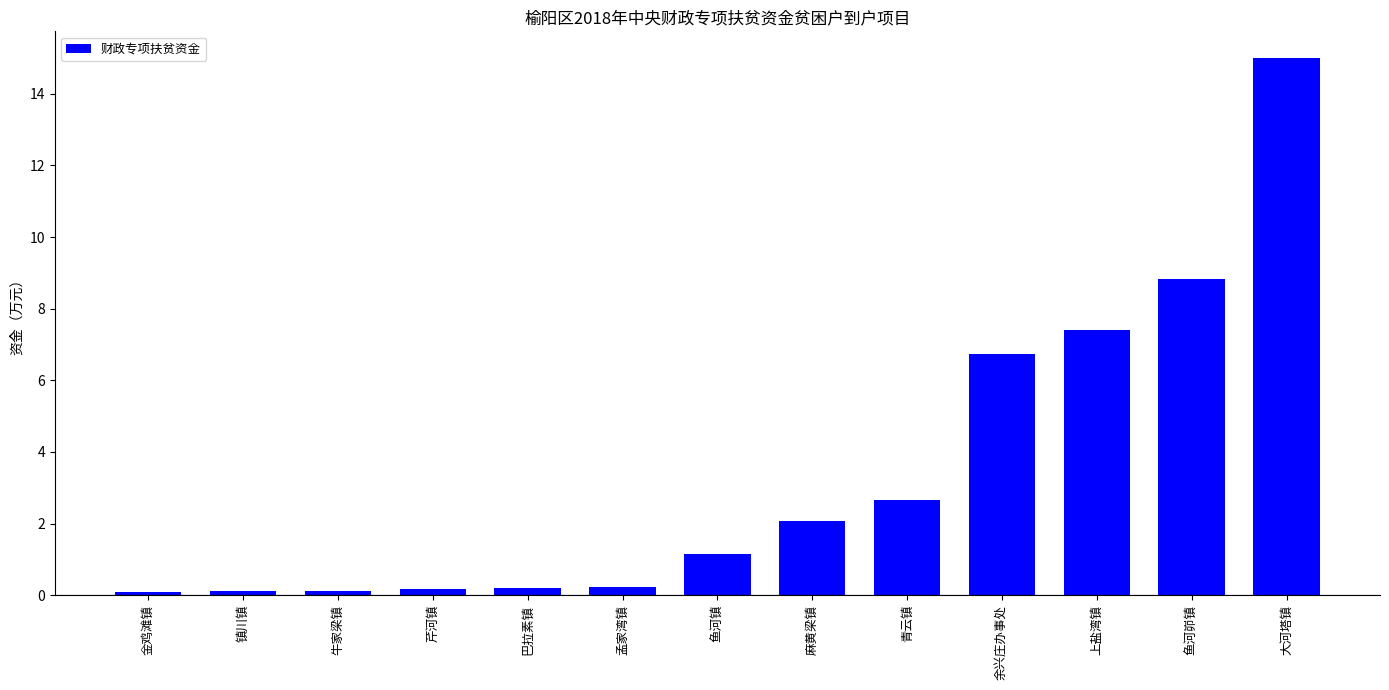

What is the difference between the maximum and minimum values?

14.9